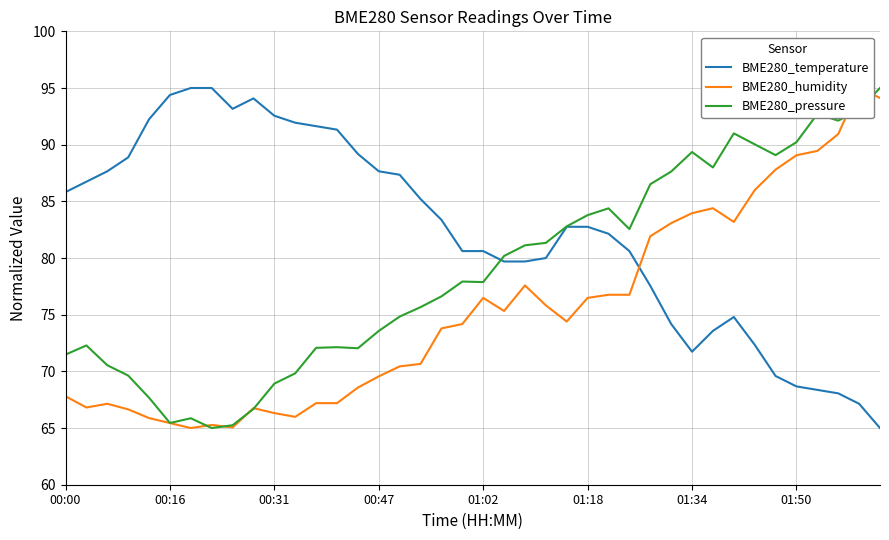

How many lines are shown in the chart?

3